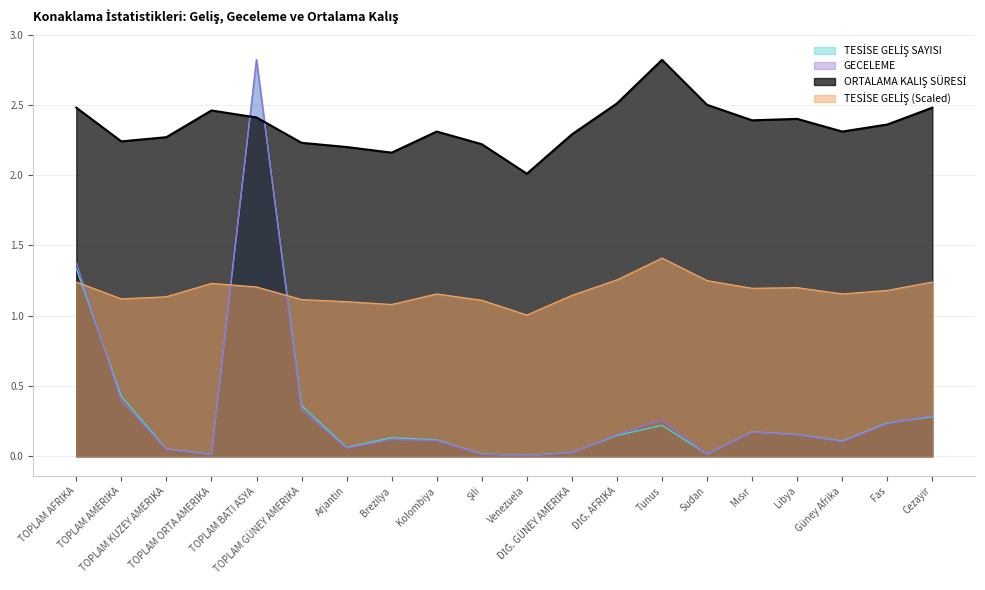

True or false: TESİSE GELİŞ SAYISI has a value of 0.4 at TOPLAM GÜNEY AMERİKA.

True